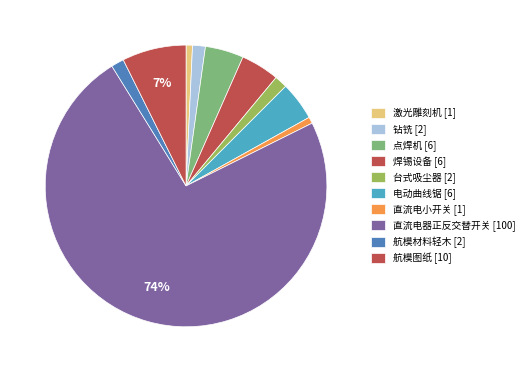

To the nearest percent, what is the difference between the largest and smallest slice percentages?

73%